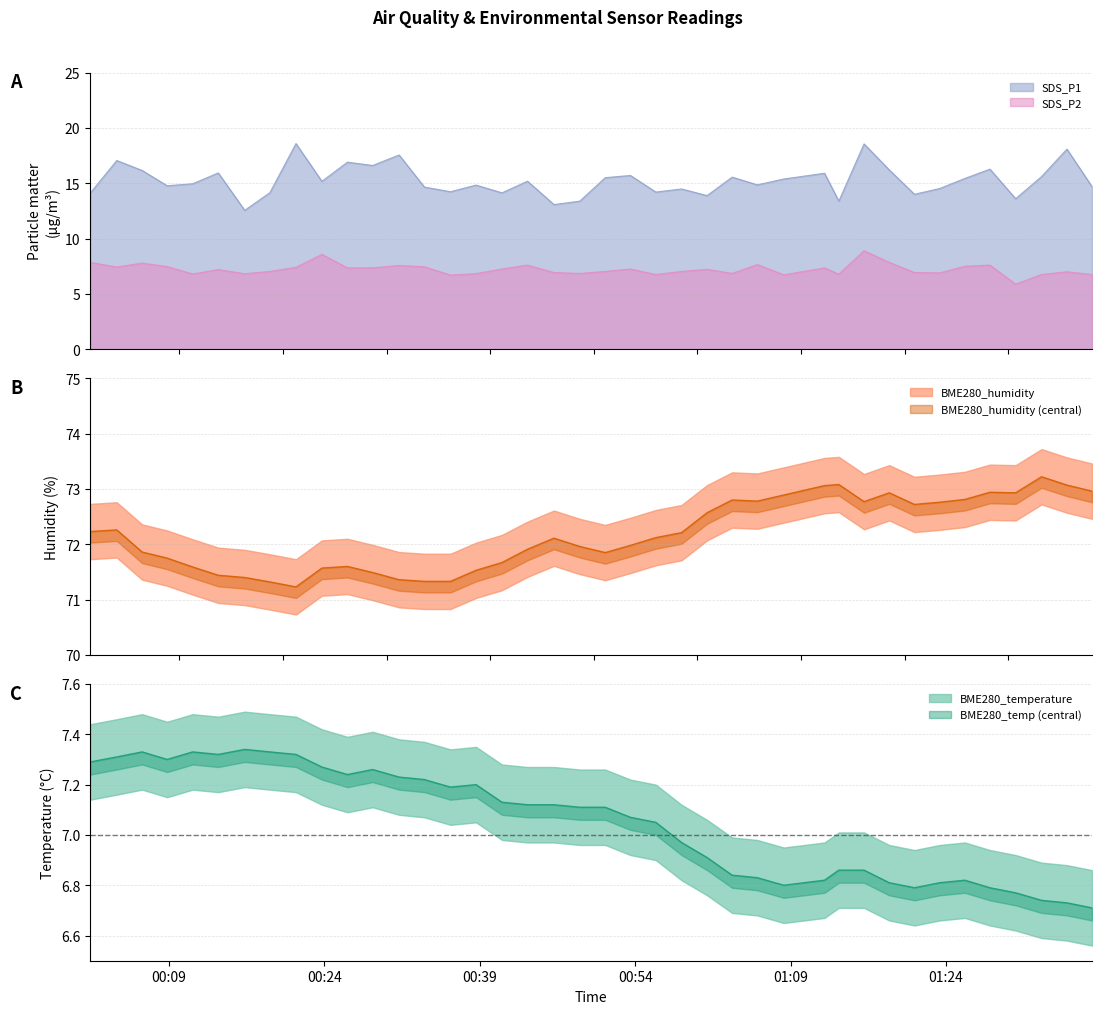

Where is the first local minimum for SDS_P2?

2023/02/24 00:03:57